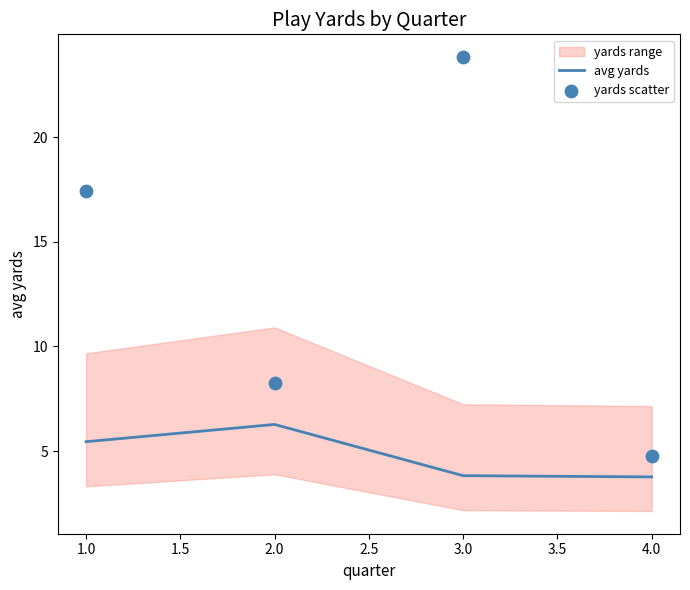

True or false: avg yards has more than 1 interior local peaks.

False